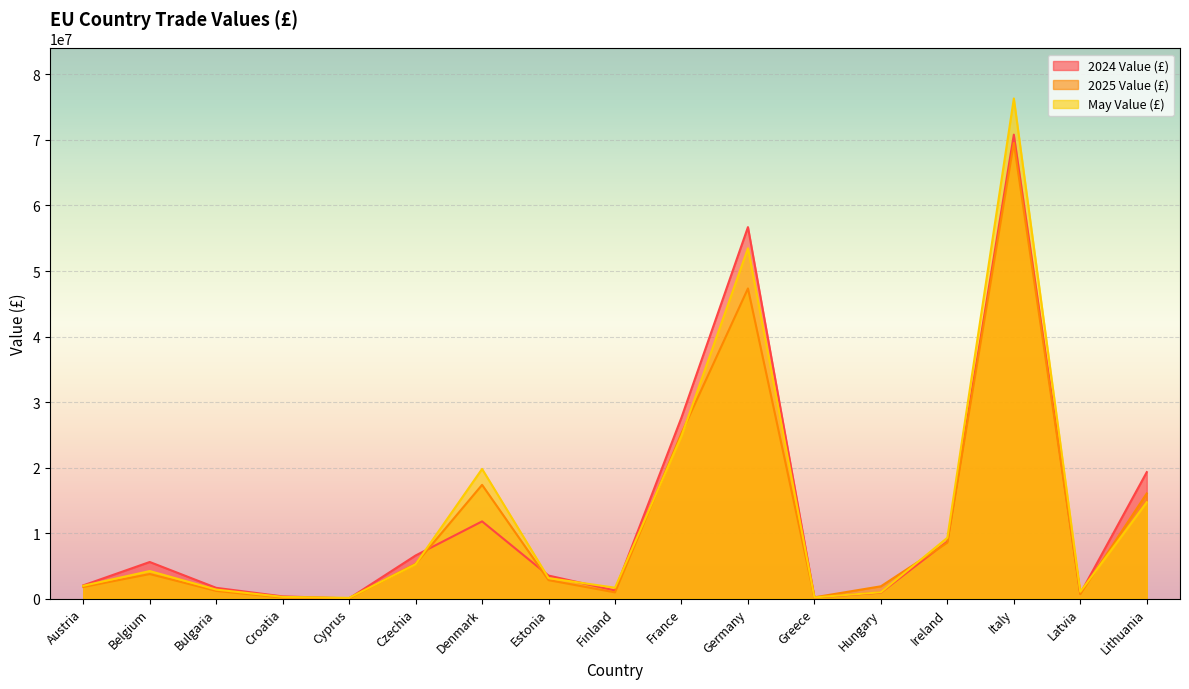

Does the chart display data point markers on the line(s)?

No